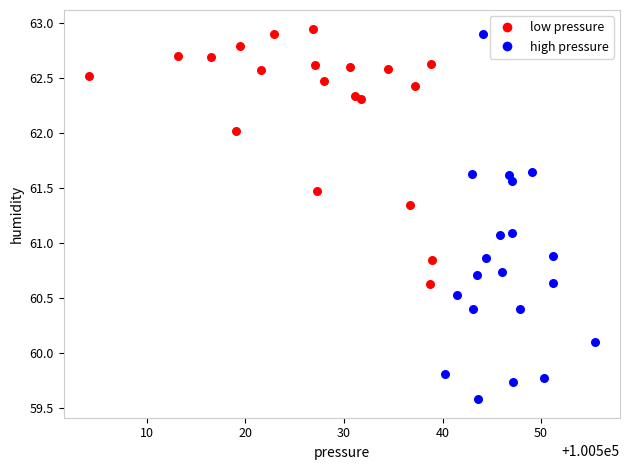

Which series contains the lowest Y value?

high pressure